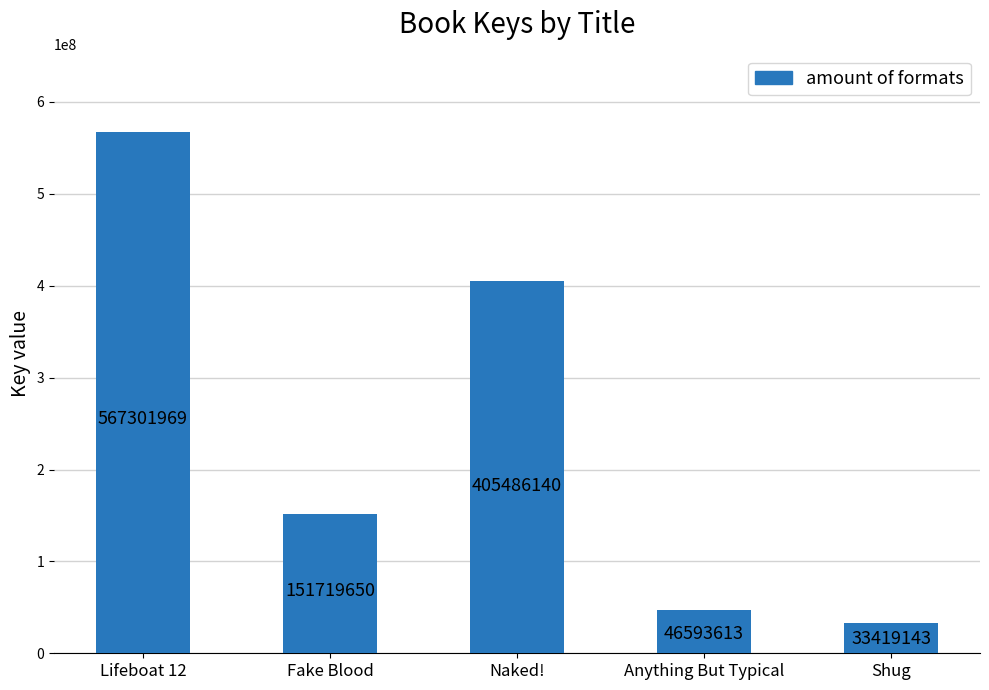

Reading right to left, transcribe all the data shown in this chart.

Shug=33419143	Anything But Typical=46593613	Naked!=405486140	Fake Blood=151719650	Lifeboat 12=567301969